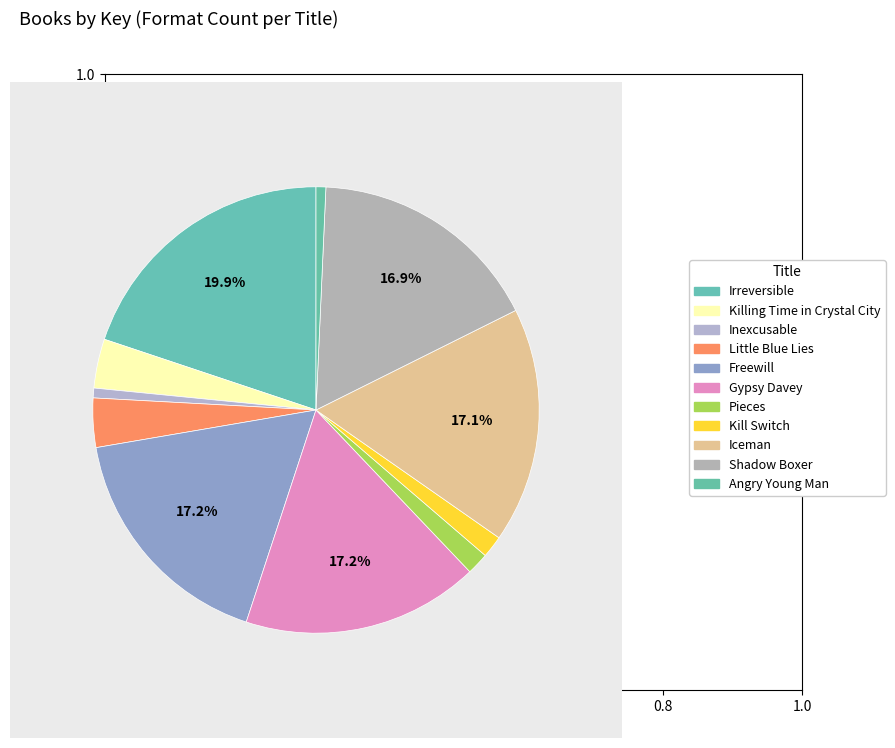

How many segments does this pie chart have?

11